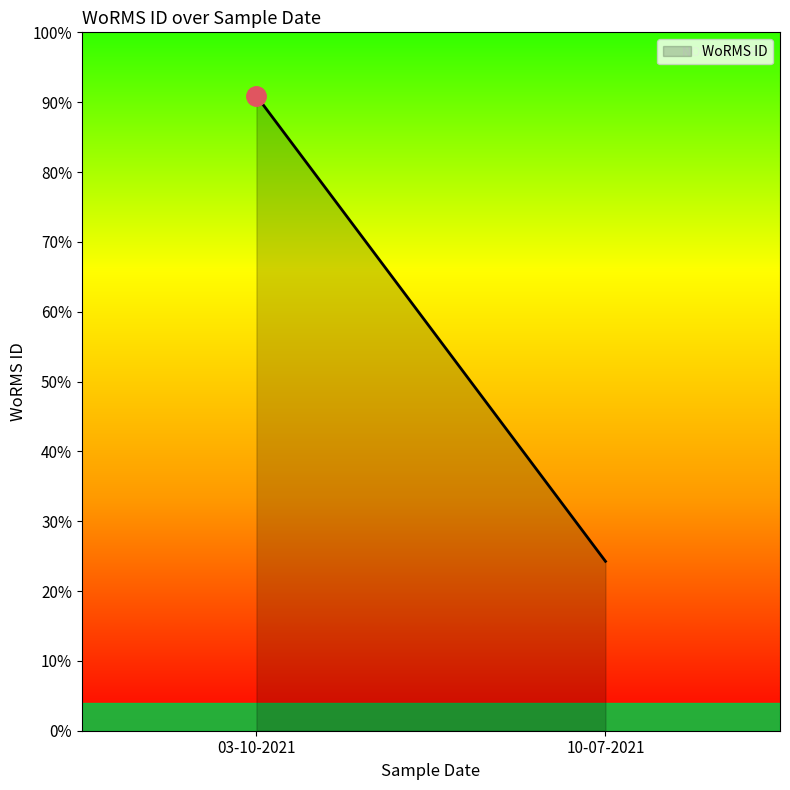

What is the change in value from 03-10-2021 to 10-07-2021?

-441146